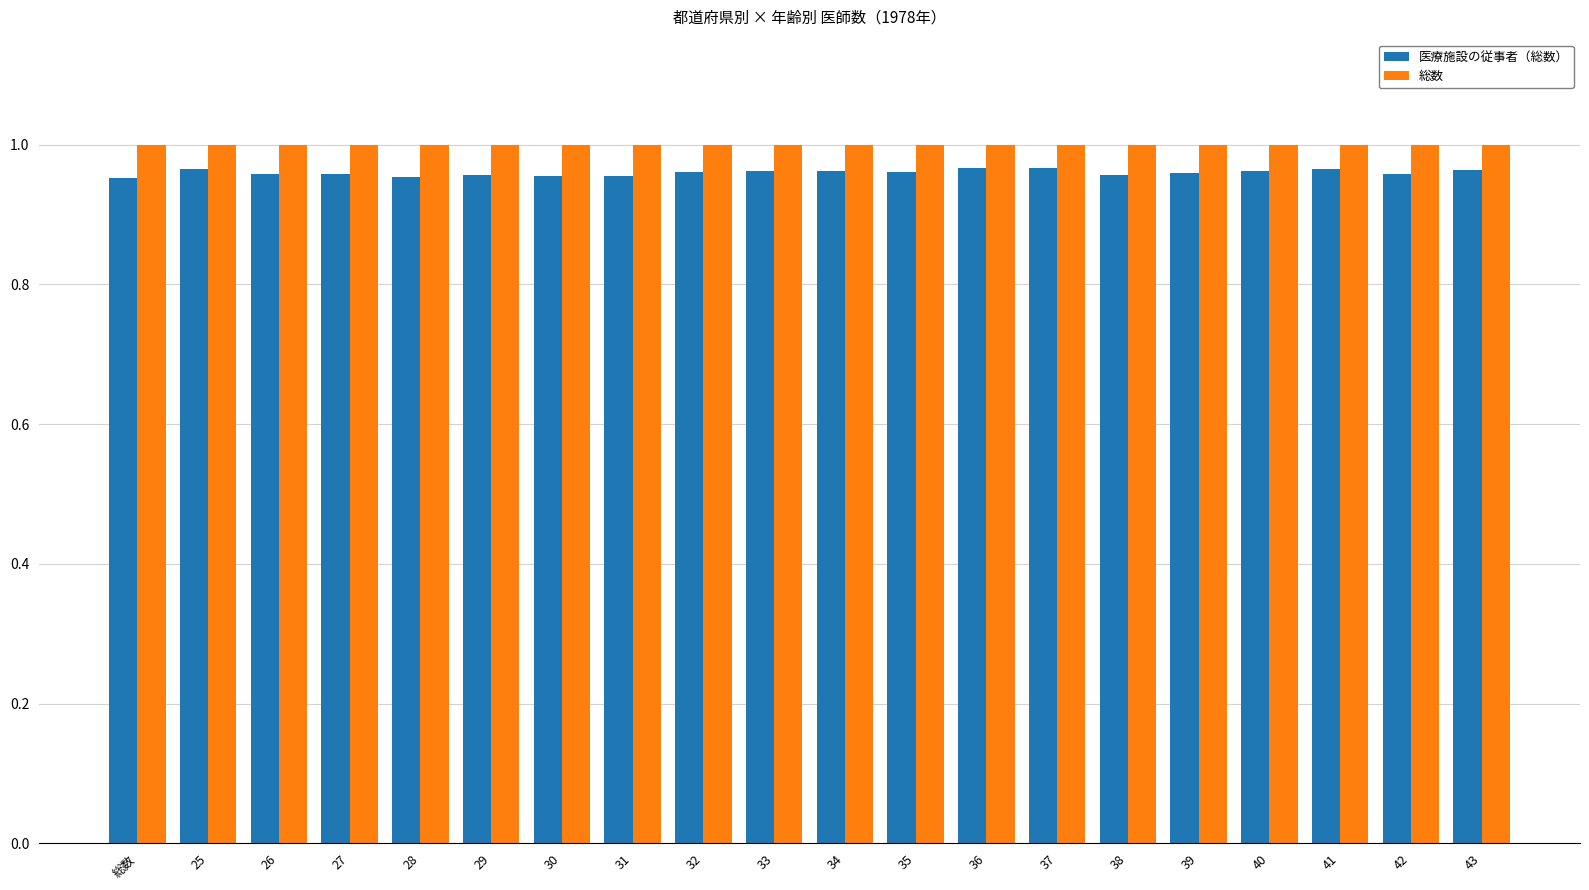

Is it true that 医療施設の従事者（総数） equals 1.0 at 30?

True